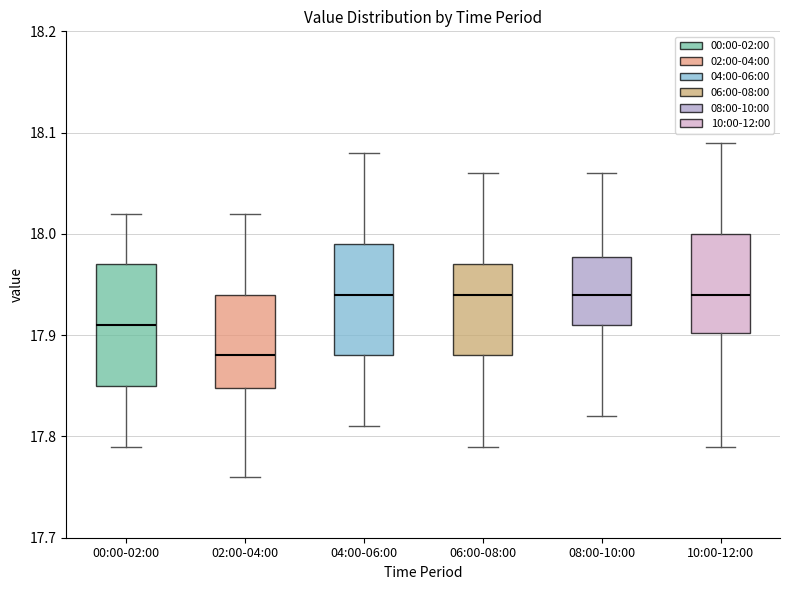

Reading left to right, read every box against the y-axis: the position of its median line, the range the box covers, and the ends of its whiskers. The values are not printed on the chart, so give them approximately, as read against the axis.

00:00-02:00: median 17.91, box 17.85 to 17.97, whiskers 17.79 to 18.02
02:00-04:00: median 17.88, box 17.85 to 17.94, whiskers 17.76 to 18.02
04:00-06:00: median 17.94, box 17.88 to 17.99, whiskers 17.81 to 18.08
06:00-08:00: median 17.94, box 17.88 to 17.97, whiskers 17.79 to 18.06
08:00-10:00: median 17.94, box 17.91 to 17.98, whiskers 17.82 to 18.06
10:00-12:00: median 17.94, box 17.90 to 18.00, whiskers 17.79 to 18.09